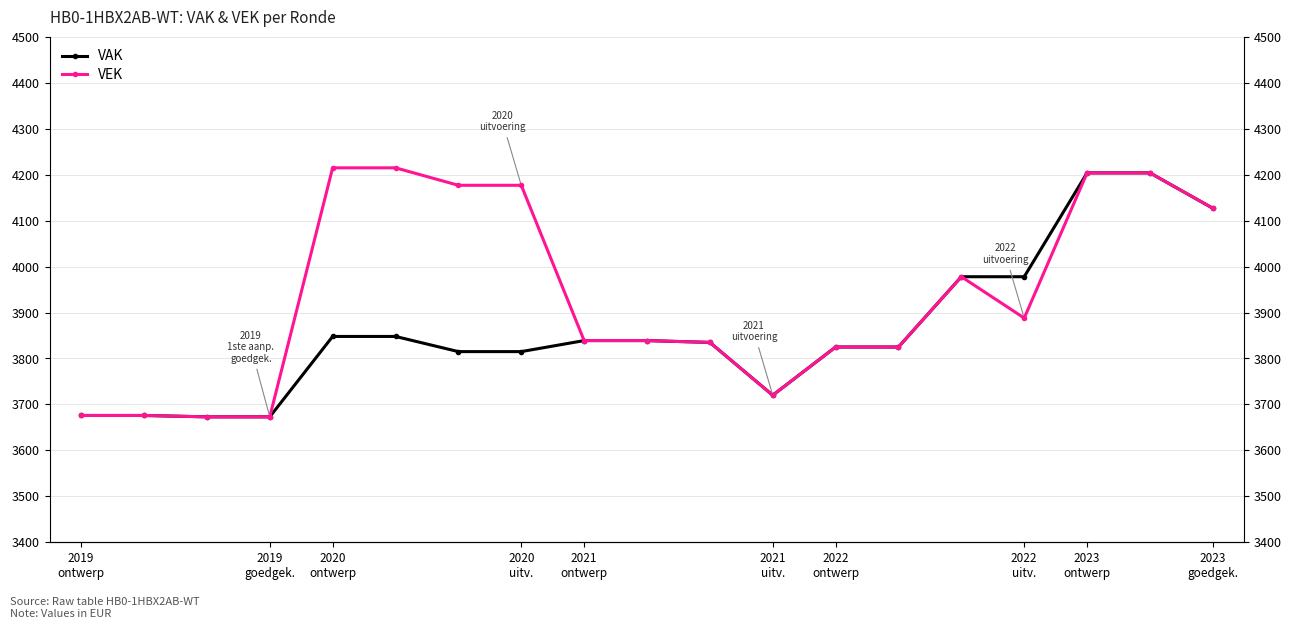

Where is VEK nearest to the value 3944?

14